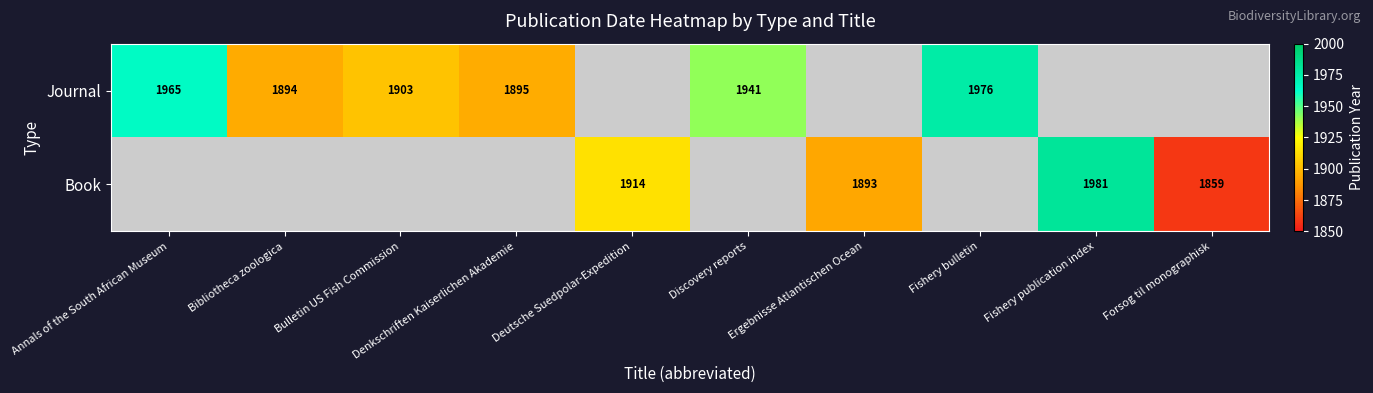

What is the sum of the Journal values at Annals of the South African Museum and Discovery reports?

3906